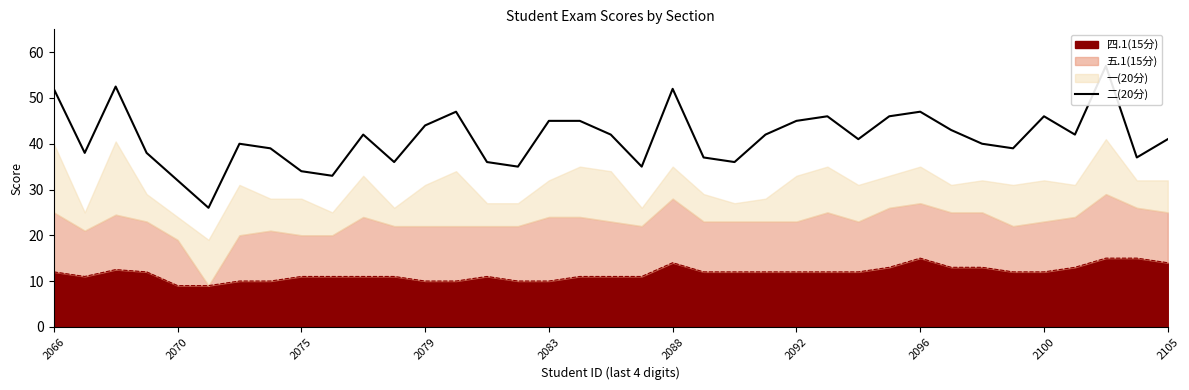

True or false: there are more than 2 points higher than both neighbors.

True